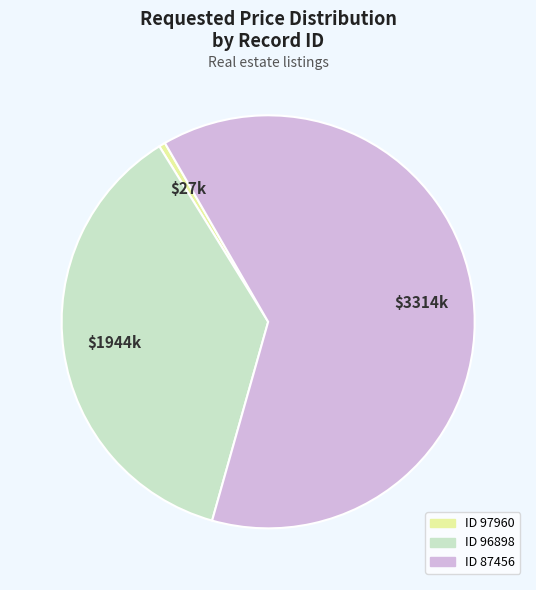

Does any single category account for the majority?

Yes